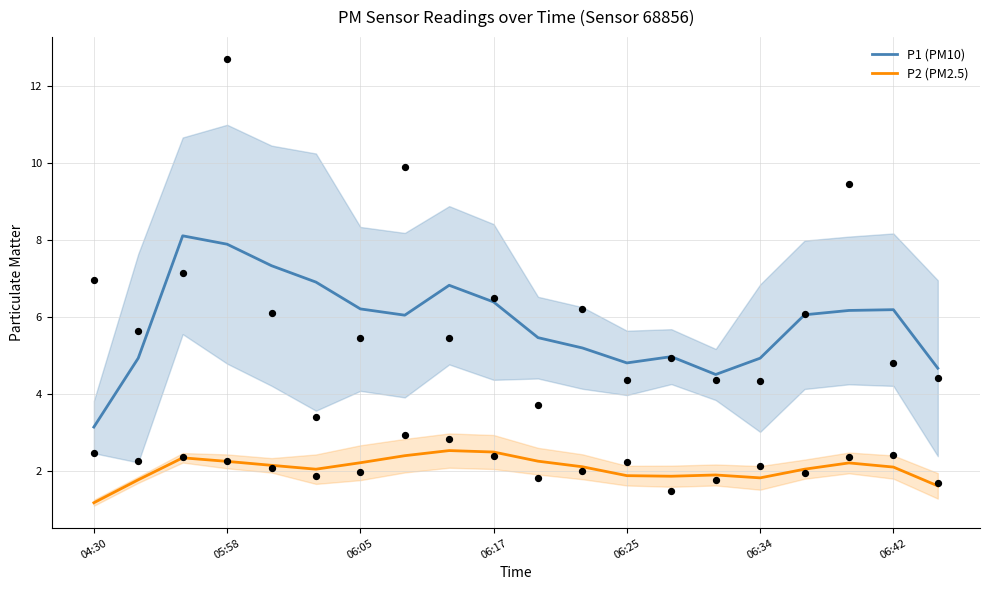

At how many categories does at least one series exceed 7?

3